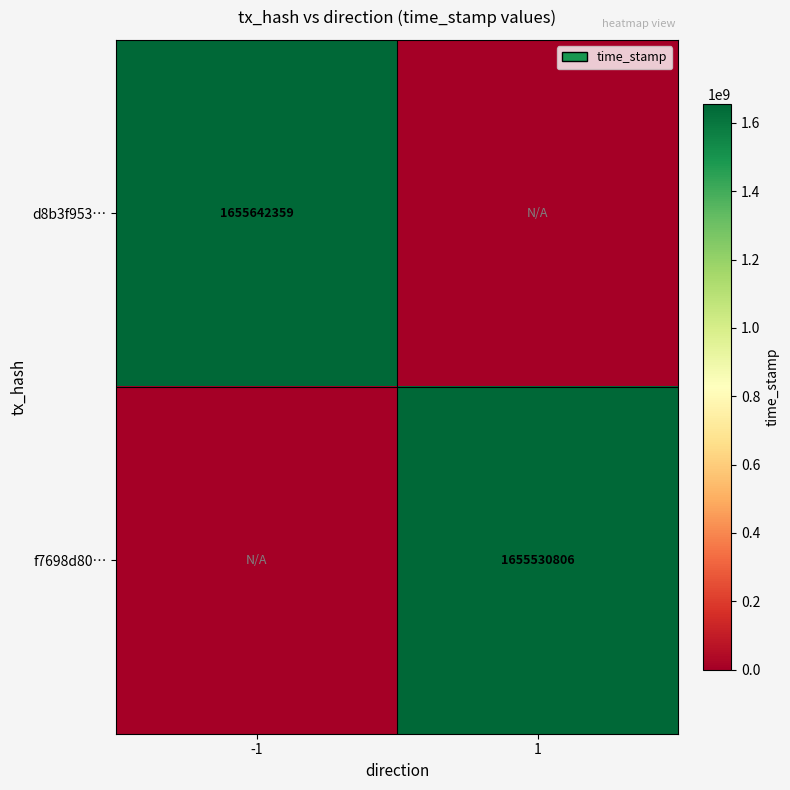

The value of d8b3f953… at -1 is 602081482. True or false?

False